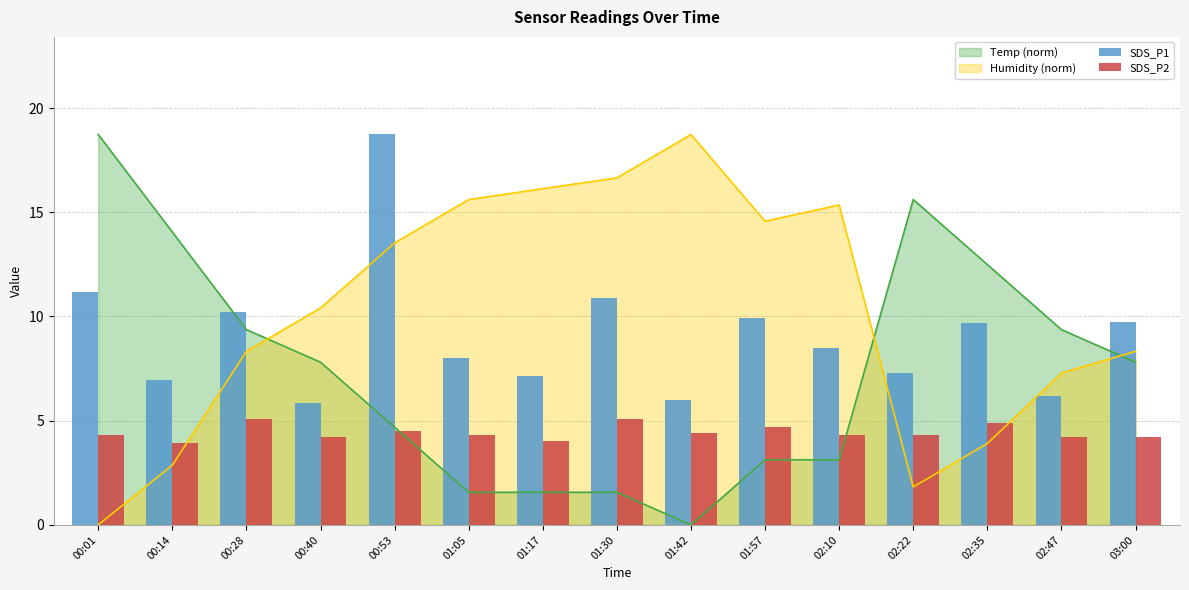

What value does the SDS_P1 series have at 01:05?

8.0